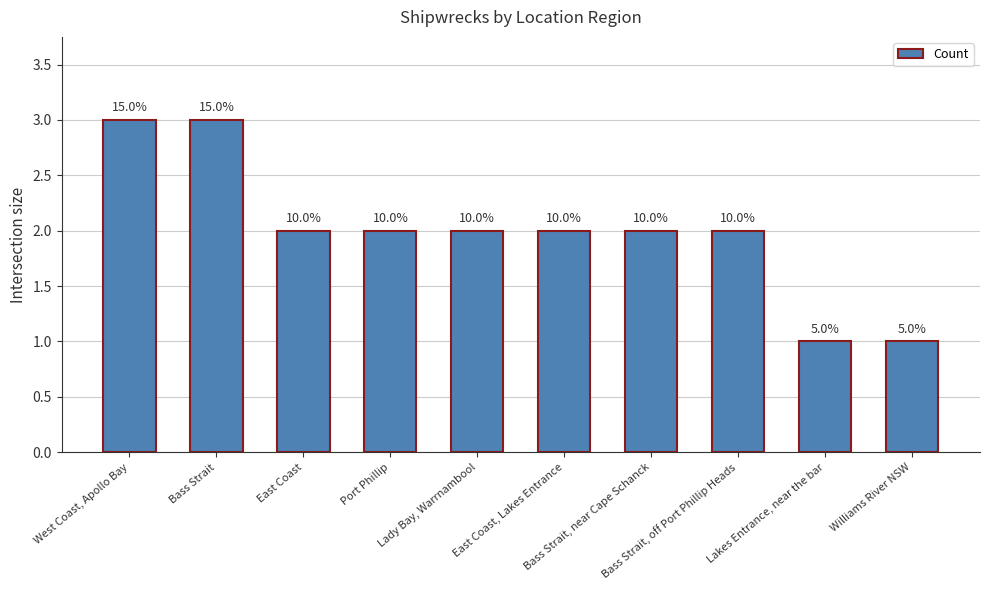

Are the bars horizontal?

No